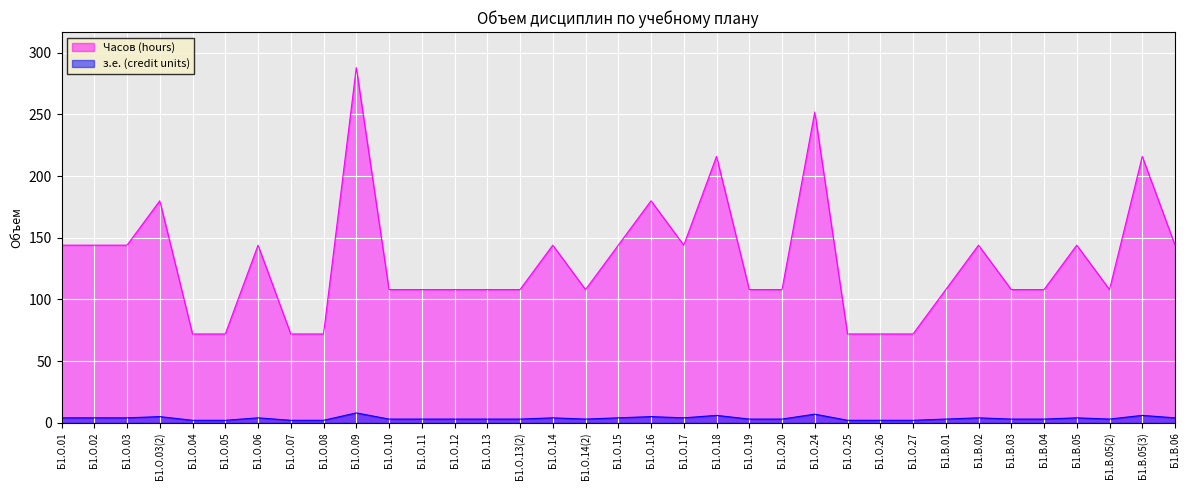

What is the label of the 10th point from the left?

Б1.О.09